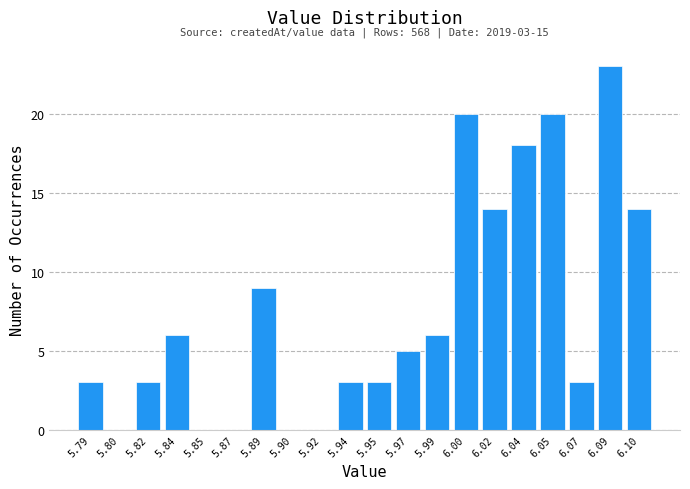

Reading right to left, list all the values displayed in this chart.

6.10=14	6.09=23	6.07=3	6.05=20	6.04=18	6.02=14	6.00=20	5.99=6	5.97=5	5.95=3	5.94=3	5.92=0	5.90=0	5.89=9	5.87=0	5.85=0	5.84=6	5.82=3	5.80=0	5.79=3